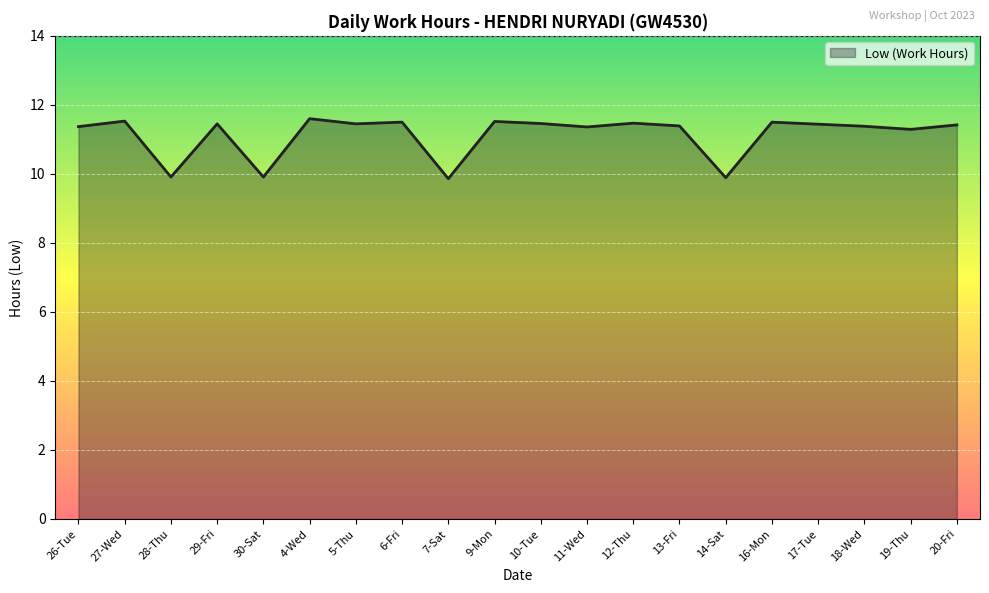

Approximately how many times larger is the value at 17-Tue compared to 13-Fri?

1.0